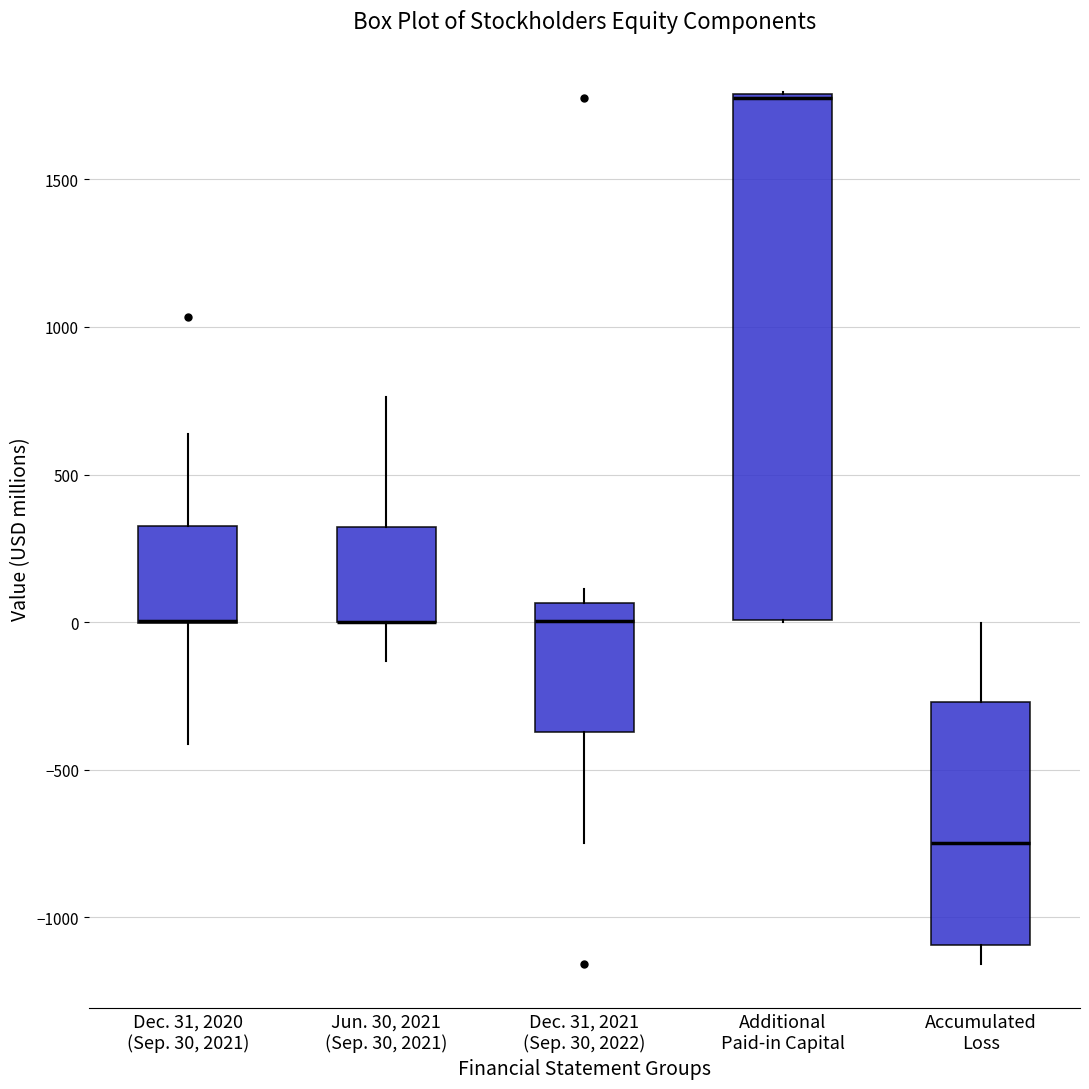

Reading left to right, transcribe this box plot: for each box, give where its median line is, the range the box spans, and where its two whiskers end, as read against the y-axis. The values are not printed on the chart, so give them approximately, as read against the axis.

Dec. 31, 2020 (Sep. 30, 2021): median 0 (drawn on the box's lower edge), box 0 to 350, whiskers -400 to 650
Jun. 30, 2021 (Sep. 30, 2021): median 0 (drawn on the box's lower edge), box 0 to 300, whiskers -150 to 750
Dec. 31, 2021 (Sep. 30, 2022): median 0, box -350 to 50, whiskers -750 to 100
Additional Paid-in Capital: median 1800 (just below the box's upper edge), box 0 to 1800, whiskers 0 to 1800
Accumulated Loss: median -750, box -1100 to -250, whiskers -1150 to 0